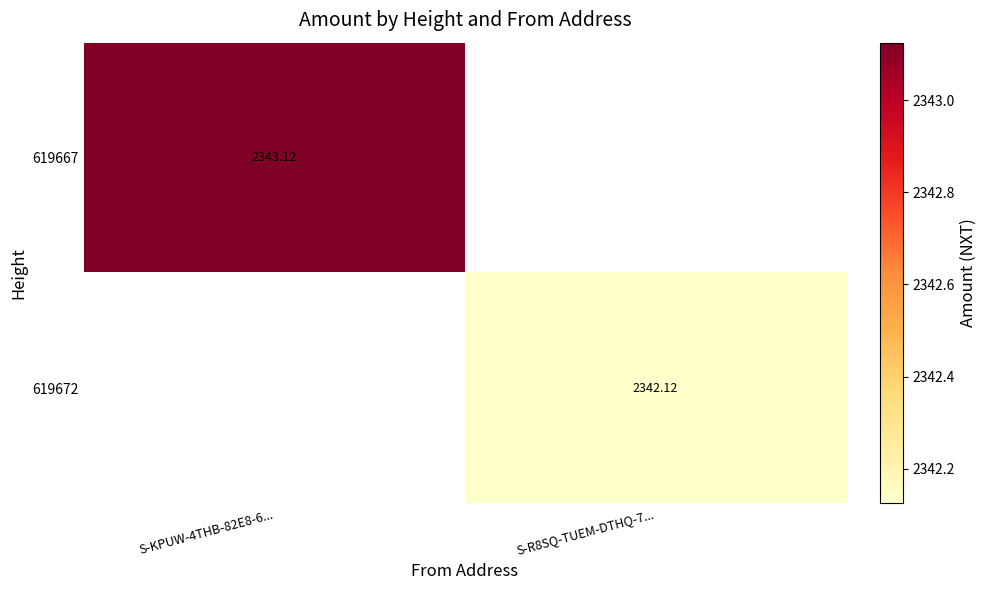

At how many categories does at least one series exceed 1851?

2